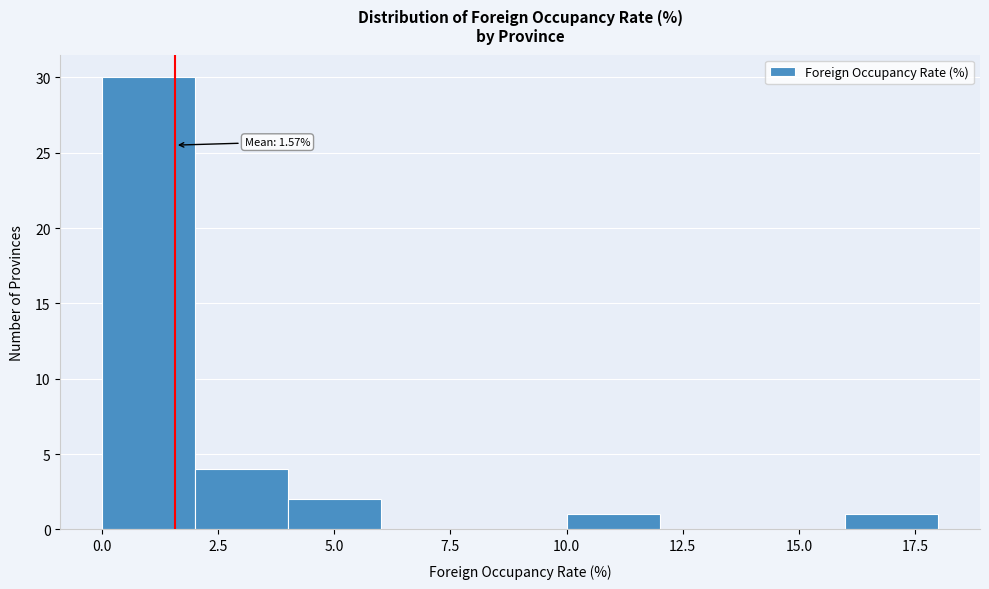

Over which range of the x-axis is the bar tallest?

0 to 2